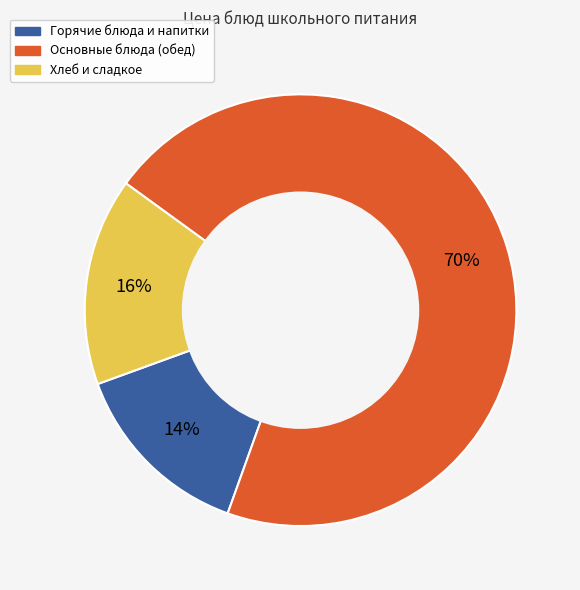

How many slices are in this pie chart?

3